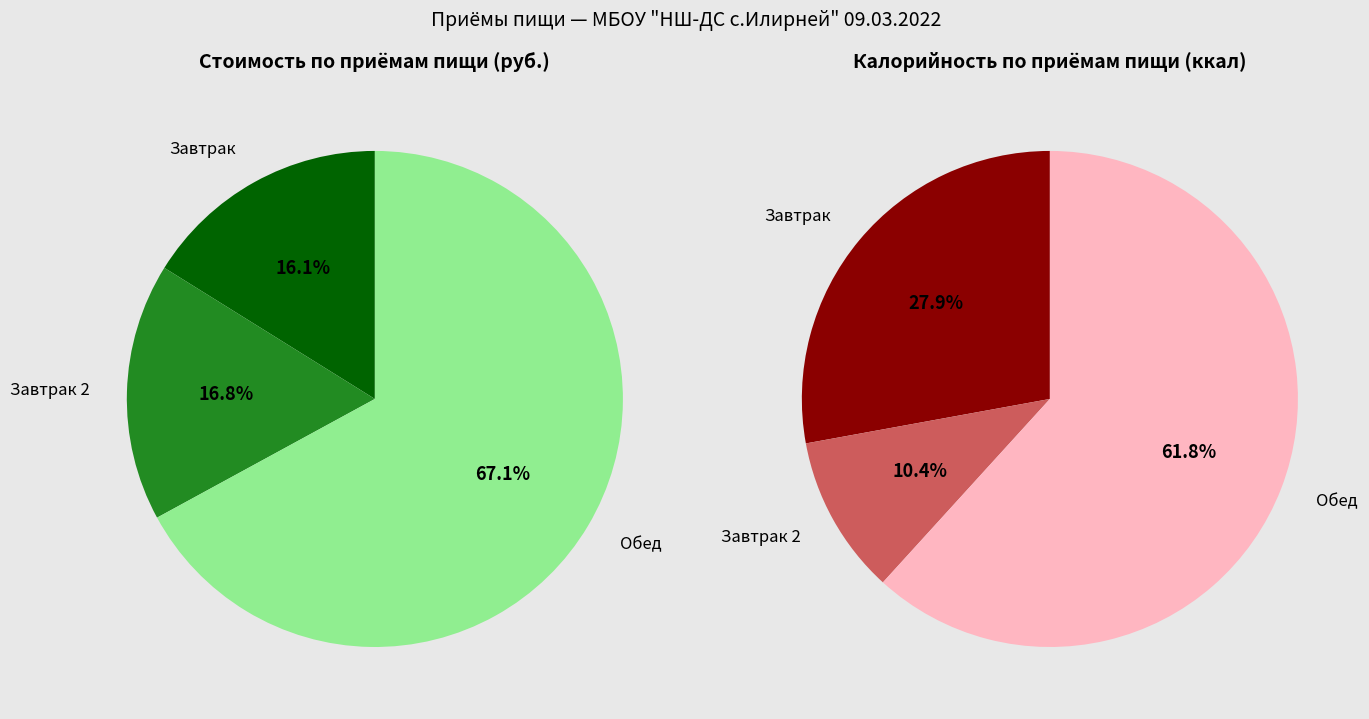

To the nearest percent, what is the difference between the largest and smallest slice percentages?

51%